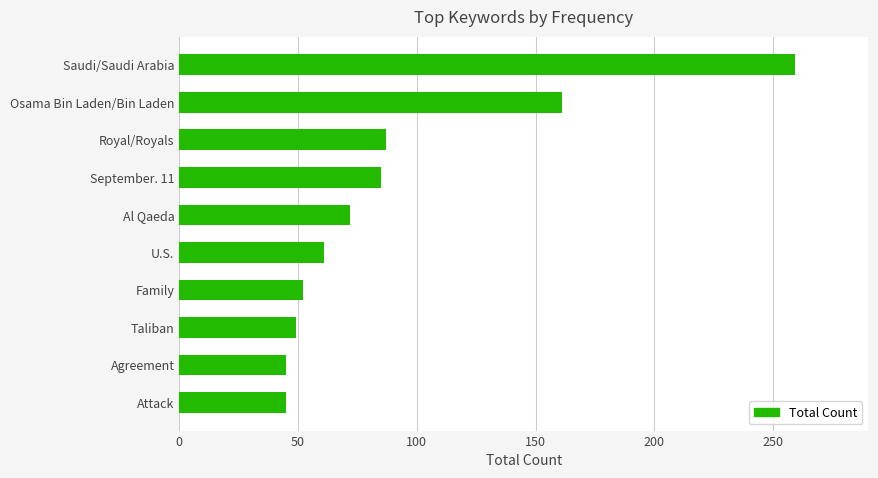

How many bars are there in total?

10